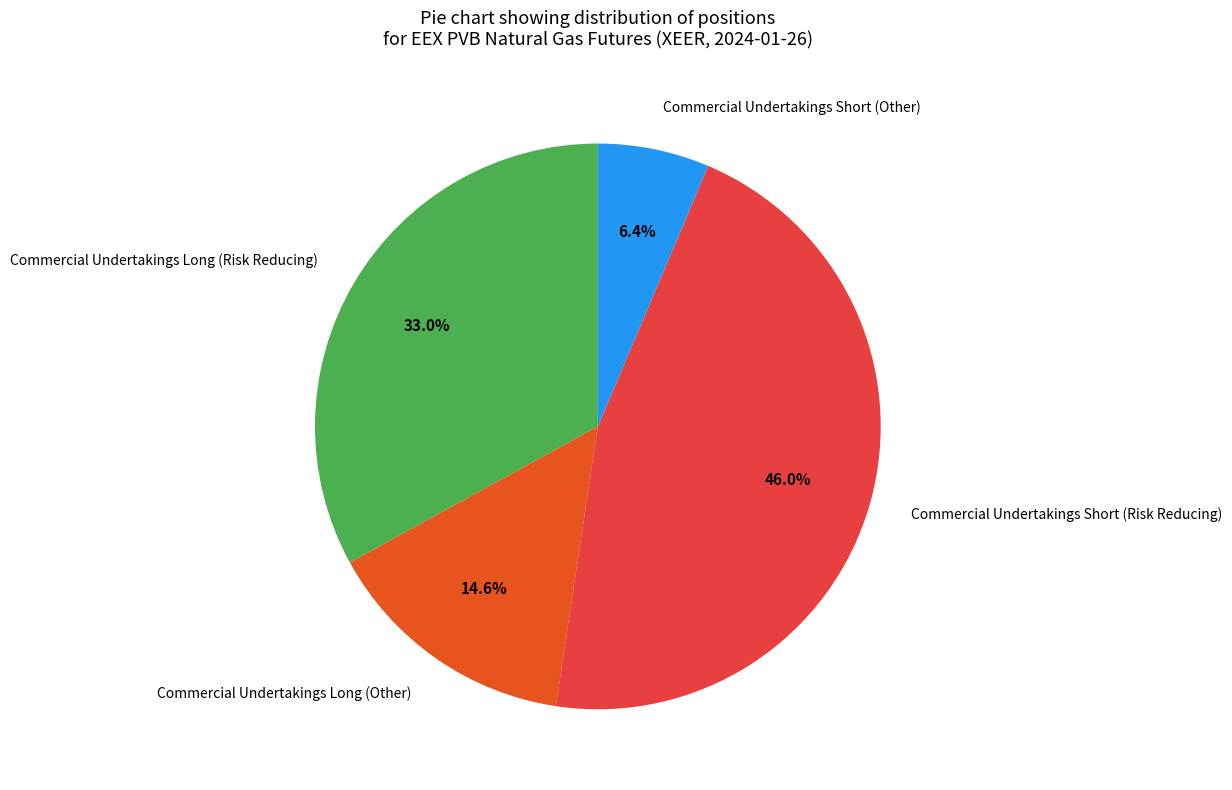

How many segments does this pie chart have?

4